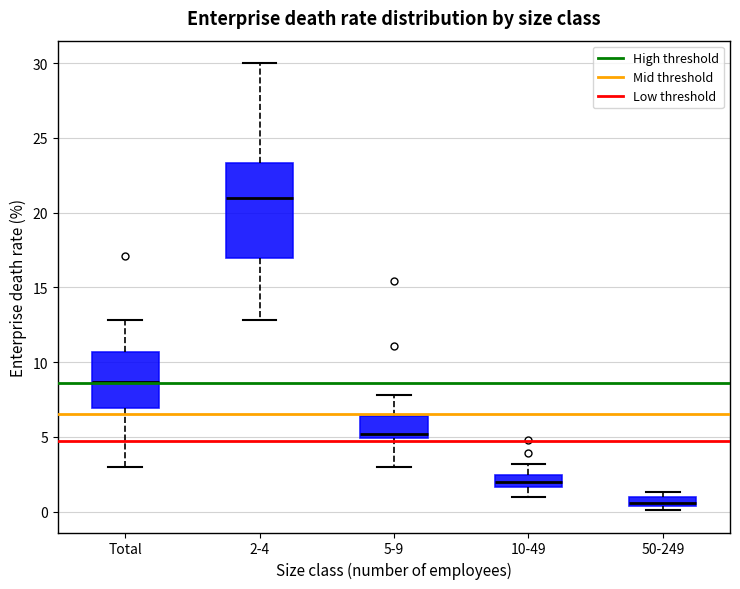

Where is the lower edge of the box for 5-9 on the y-axis? The values are not printed on the chart, so give them approximately, as read against the axis.

5.0